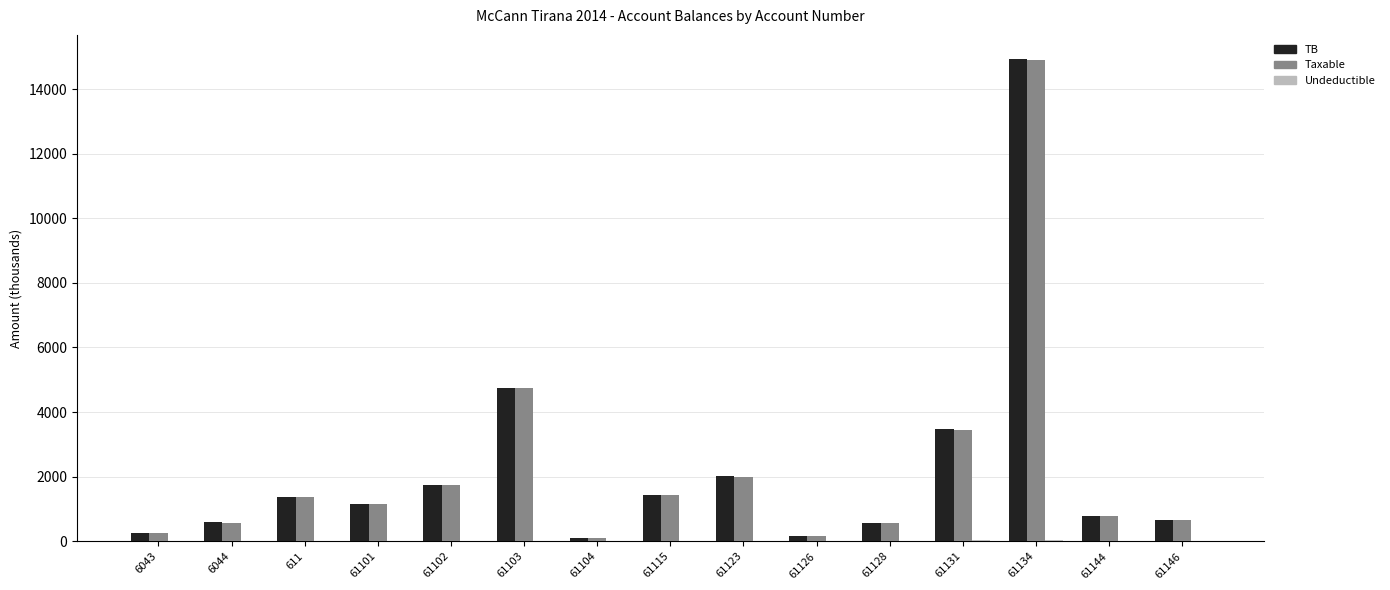

At which category is the sum across all series the highest?

61134